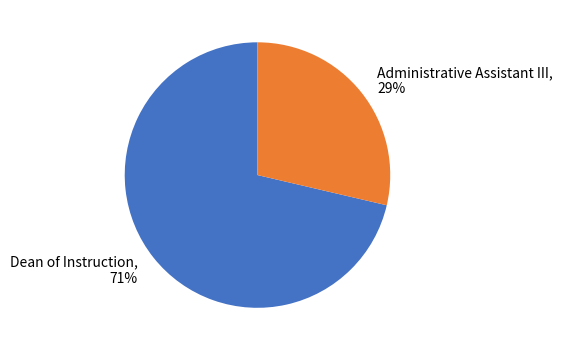

To the nearest percent, what is the average slice percentage?

50%